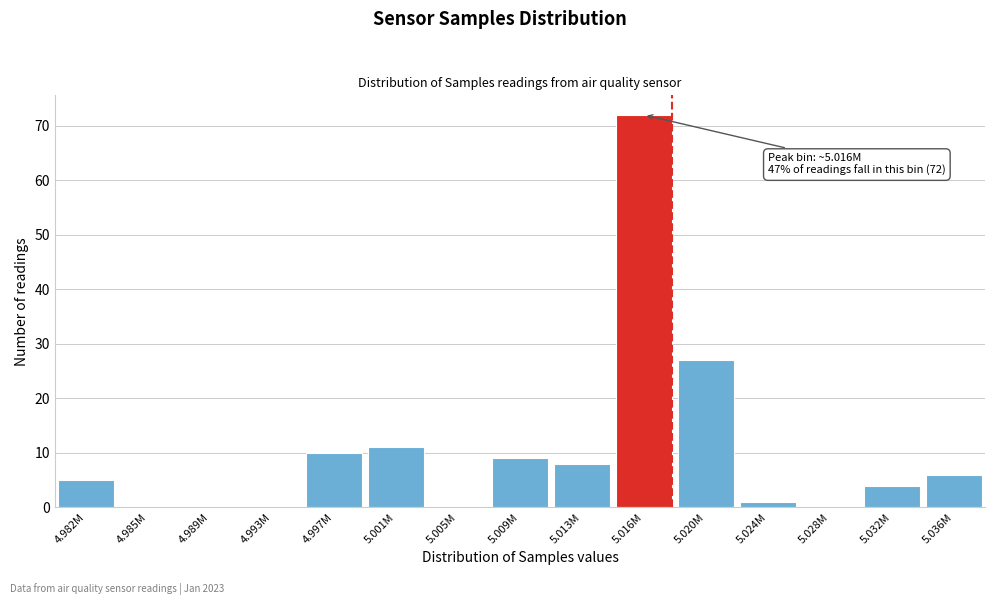

Reading left to right, extract all data points from this chart.

4.982M=5	4.985M=0	4.989M=0	4.993M=0	4.997M=10	5.001M=11	5.005M=0	5.009M=9	5.013M=8	5.016M=72	5.020M=27	5.024M=1	5.028M=0	5.032M=4	5.036M=6